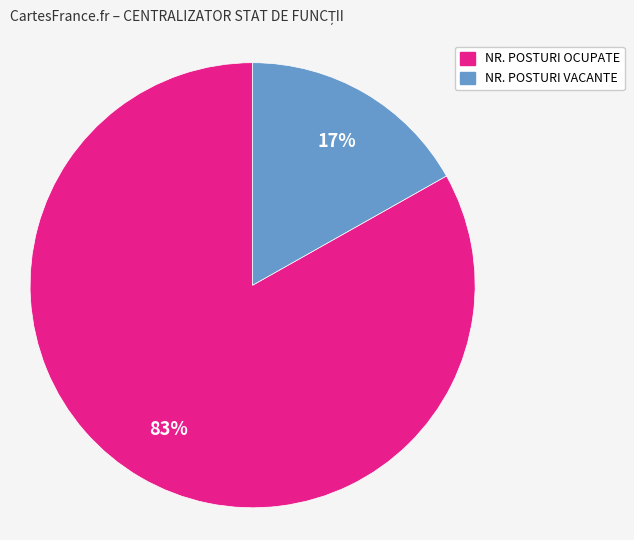

Rank the categories by value from highest to lowest.

NR. POSTURI OCUPATE, NR. POSTURI VACANTE